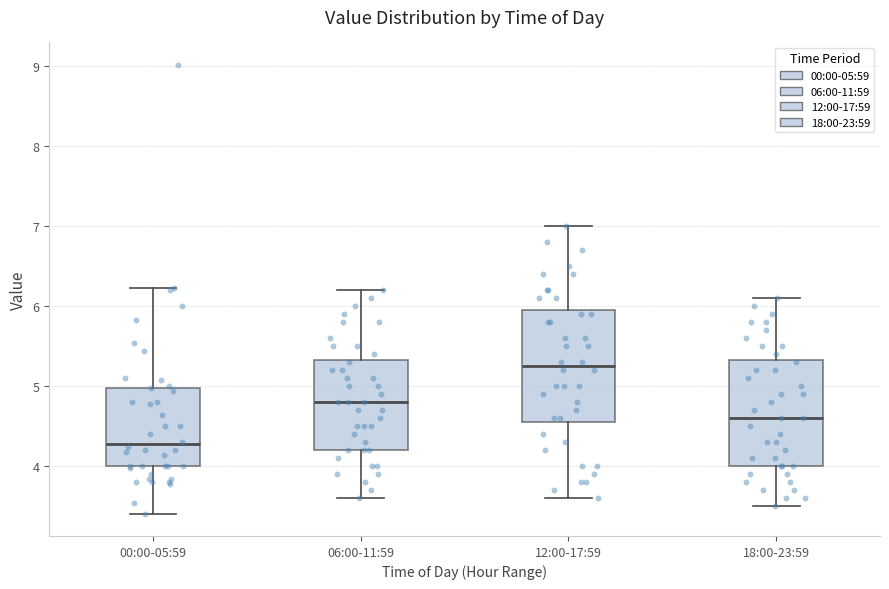

Where does the median line of the box for 06:00-11:59 sit on the y-axis? The values are not printed on the chart, so give them approximately, as read against the axis.

4.8